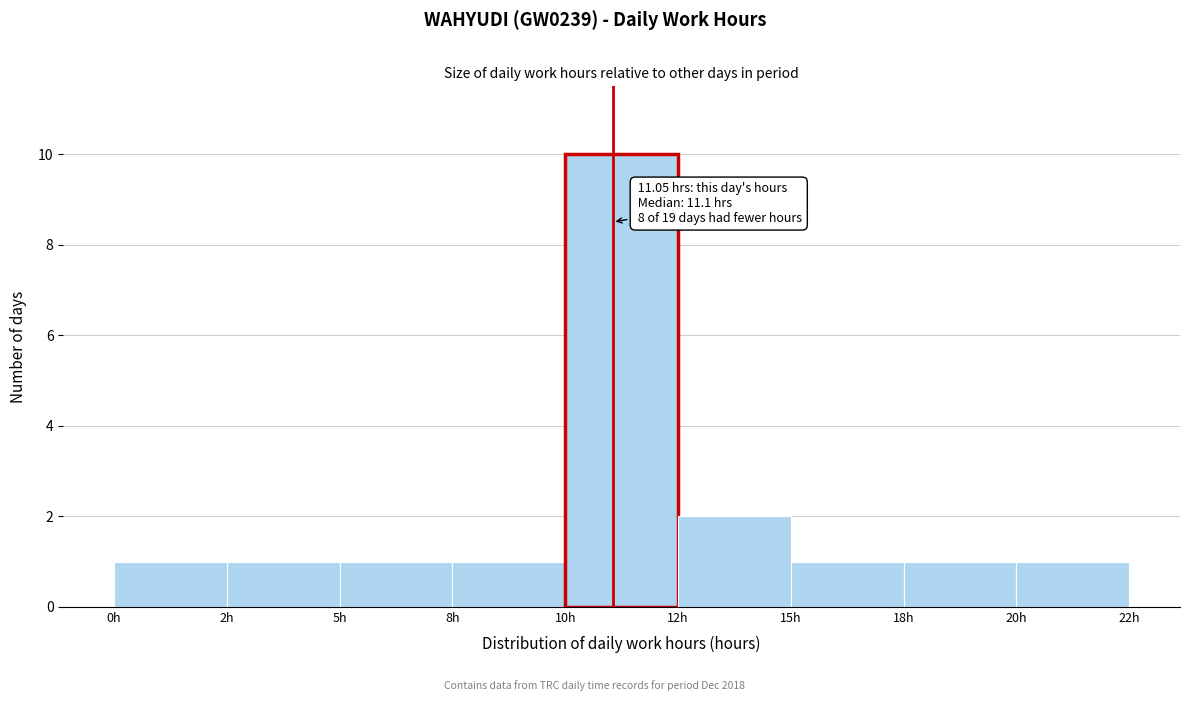

Reading left to right, list all the values displayed in this chart.

1	1	1	1	10	2	1	1	1